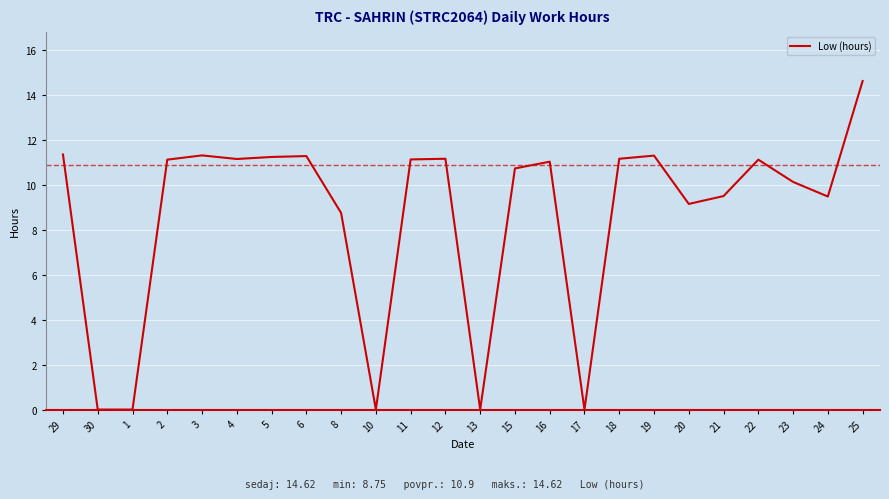

What is the maximum value shown in the chart?

14.6